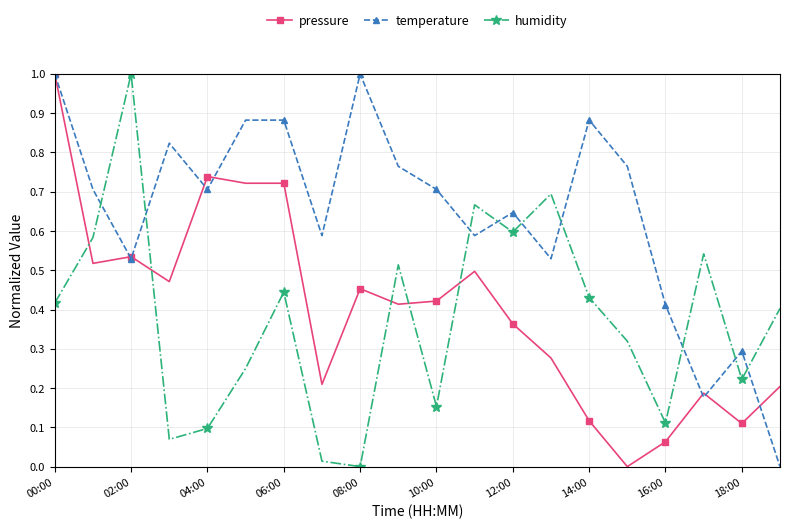

How many interior local valleys does the humidity series have?

6